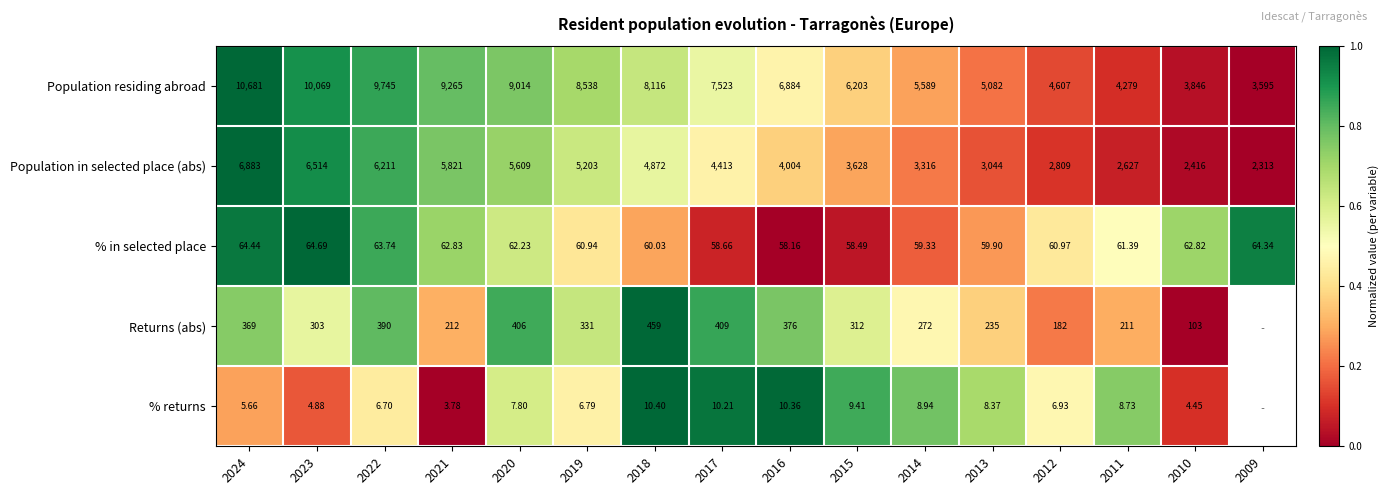

Is it true that % returns equals 1.3 at 2011?

False